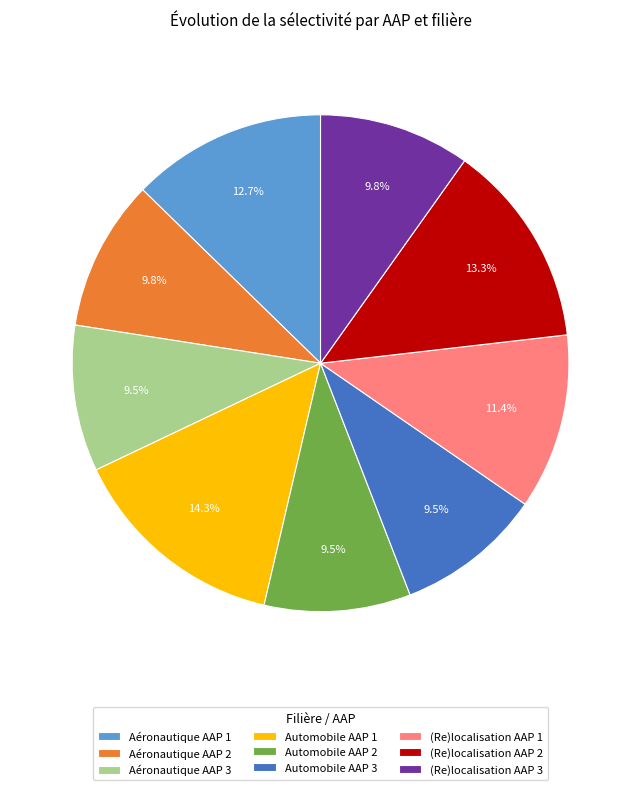

Which has a higher value, Aéronautique AAP 3 or (Re)localisation AAP 2?

(Re)localisation AAP 2